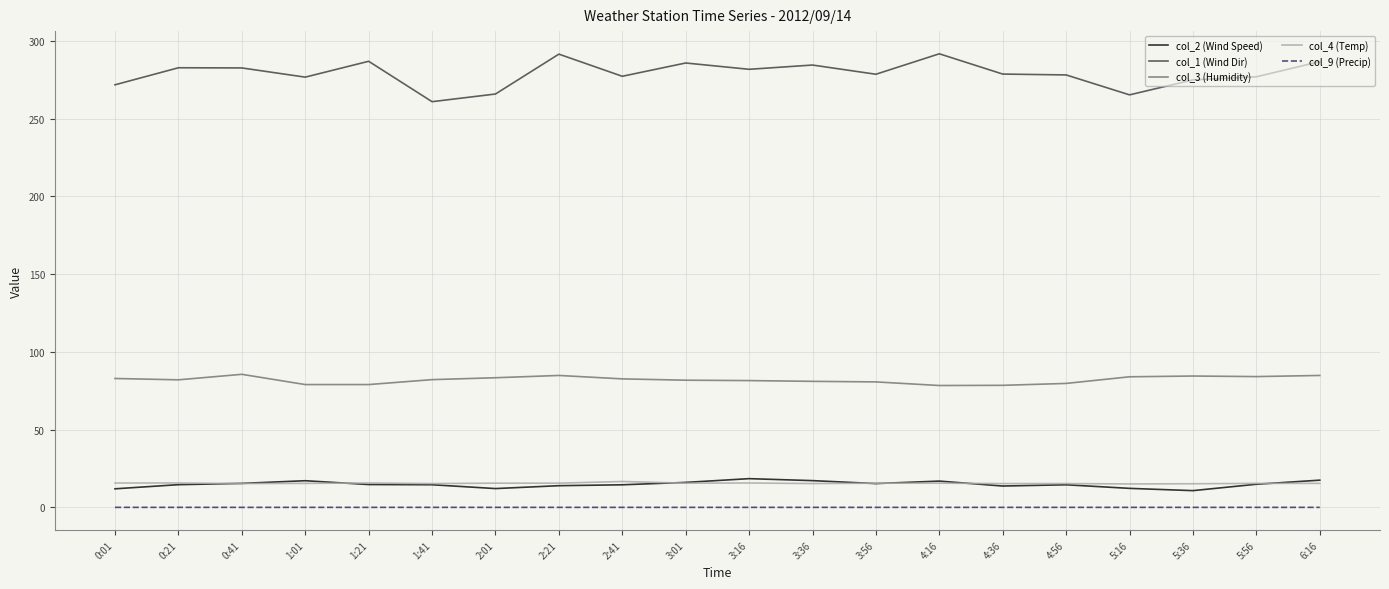

The value of col_1 (Wind Dir) at 0:21 is 378.3. True or false?

False